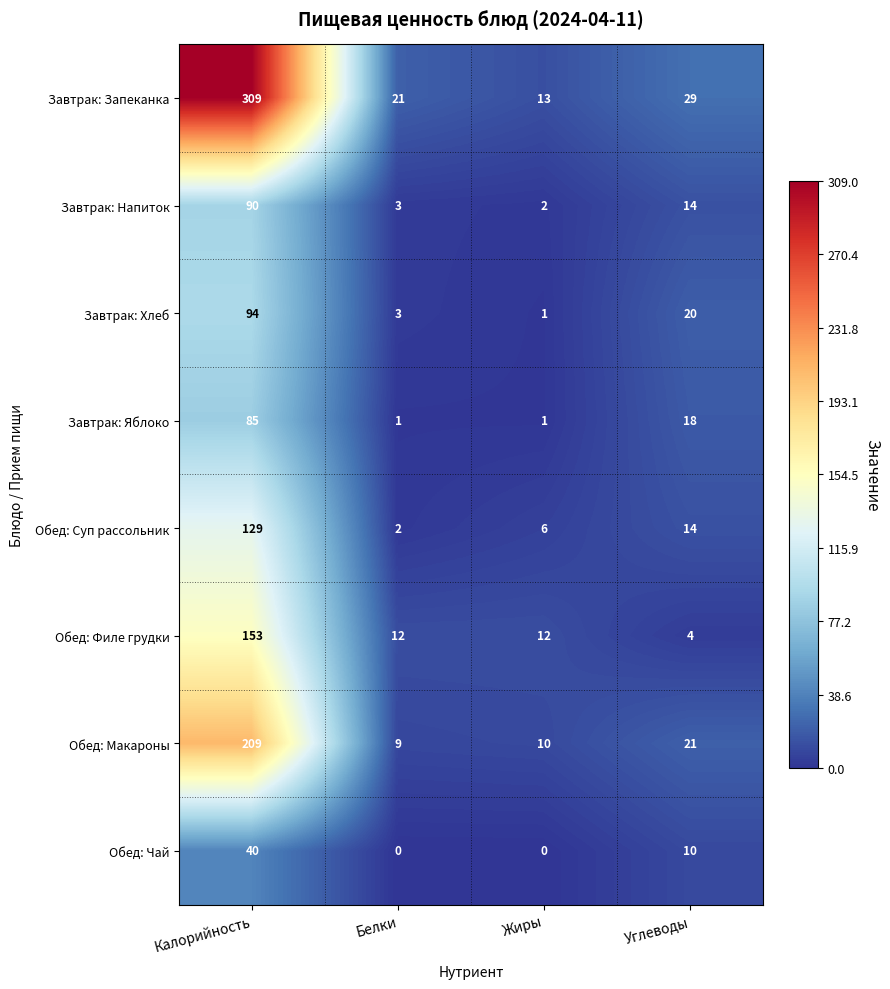

At which label is Завтрак: Запеканка closest to 161?

Углеводы